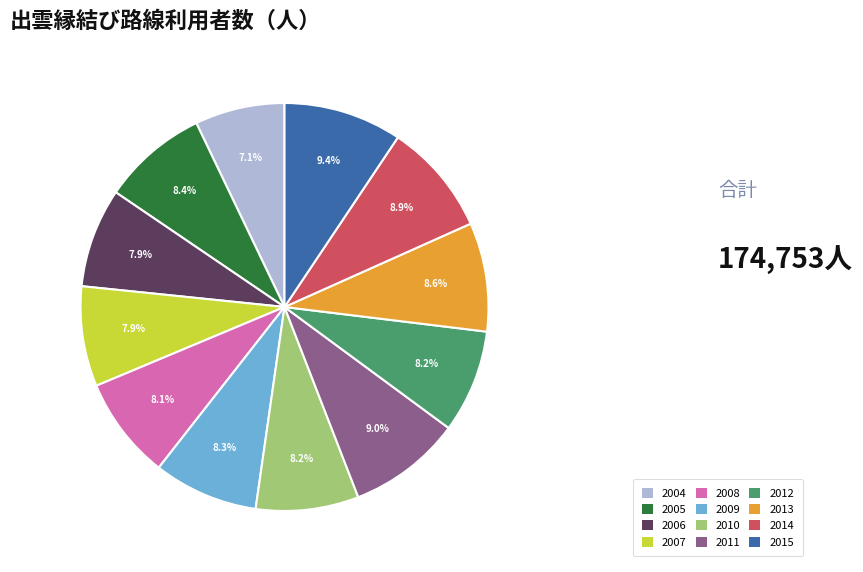

Does 2011 account for over 50% of the chart?

No